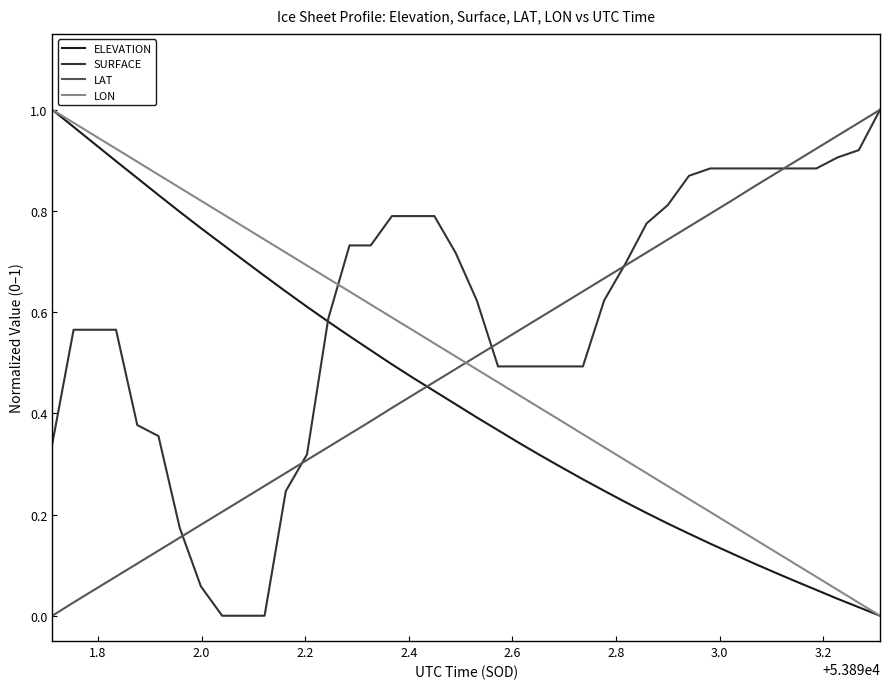

How many times do SURFACE and LON cross each other?

1